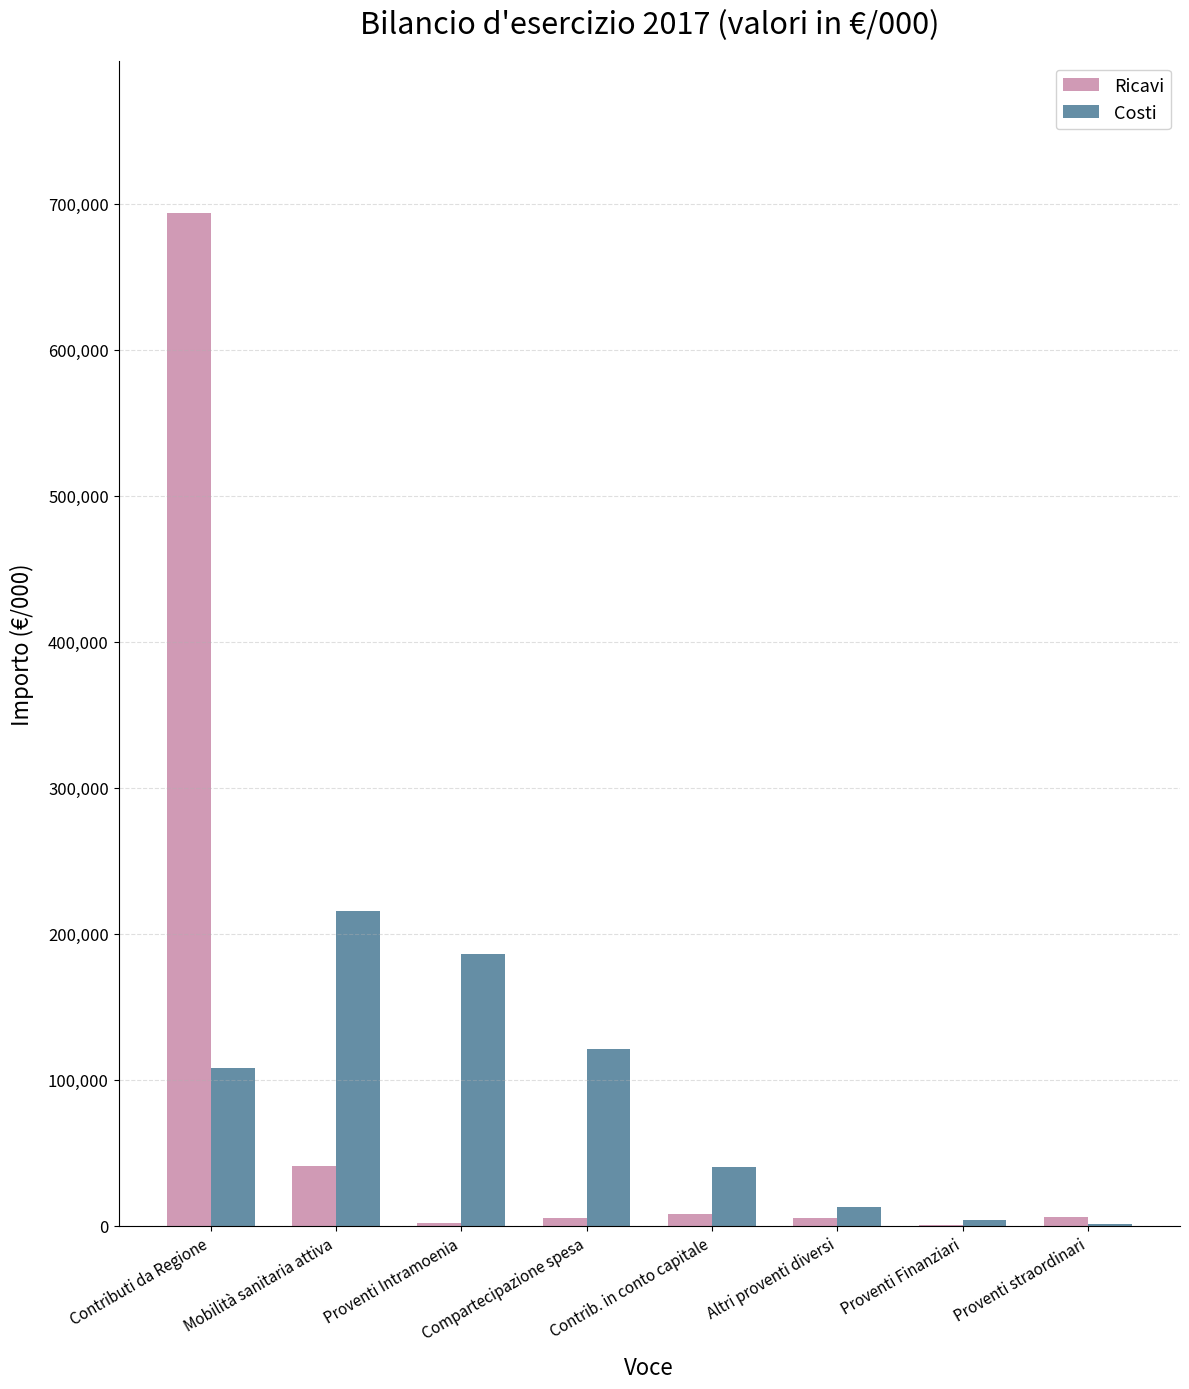

How many values in the Ricavi series exceed 5868?

4